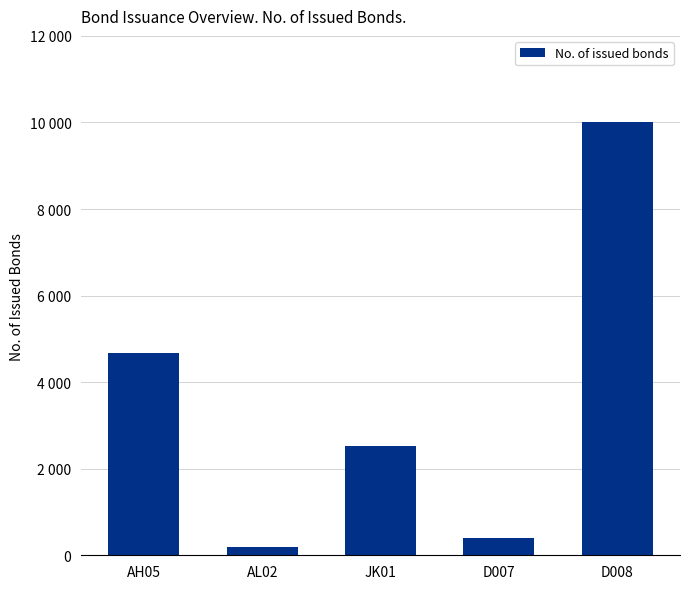

Is it true that the value at AH05 is 1354?

False